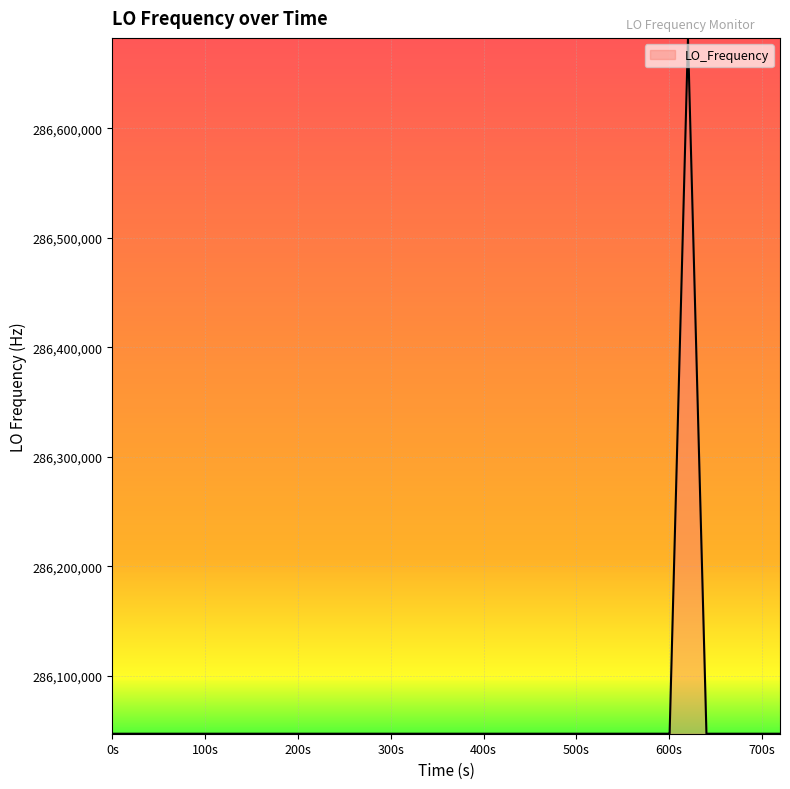

What is the maximum value shown in the chart?

286682706.3